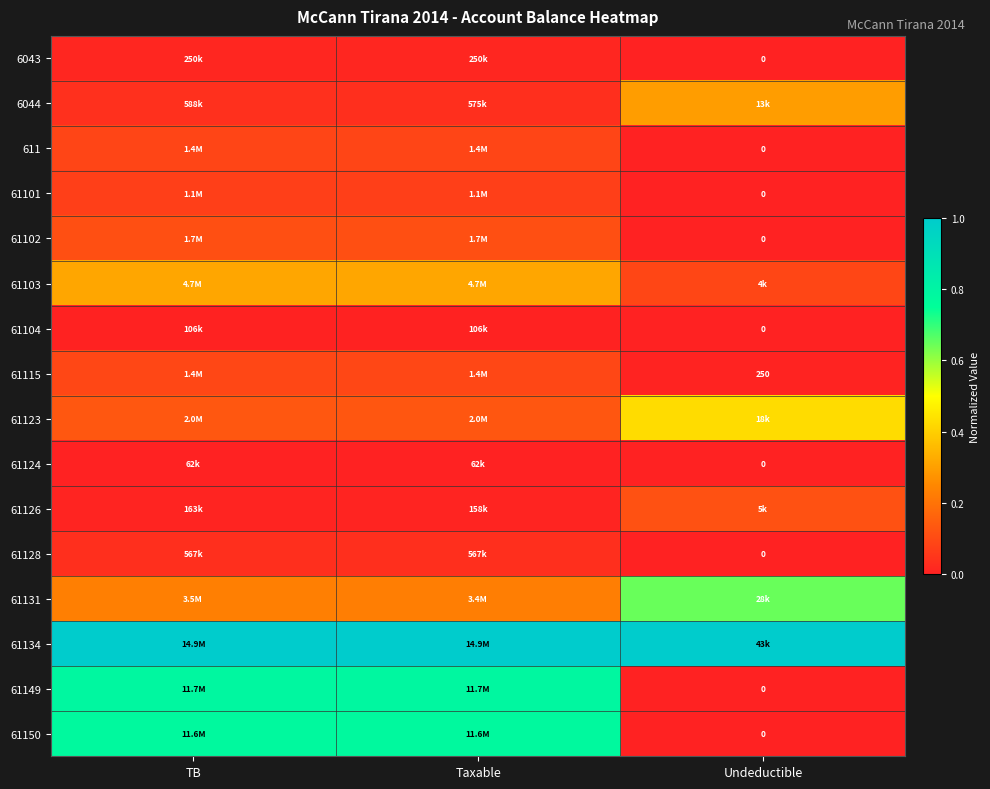

List the labels in order of 61104 value, smallest first.

Undeductible, TB, Taxable